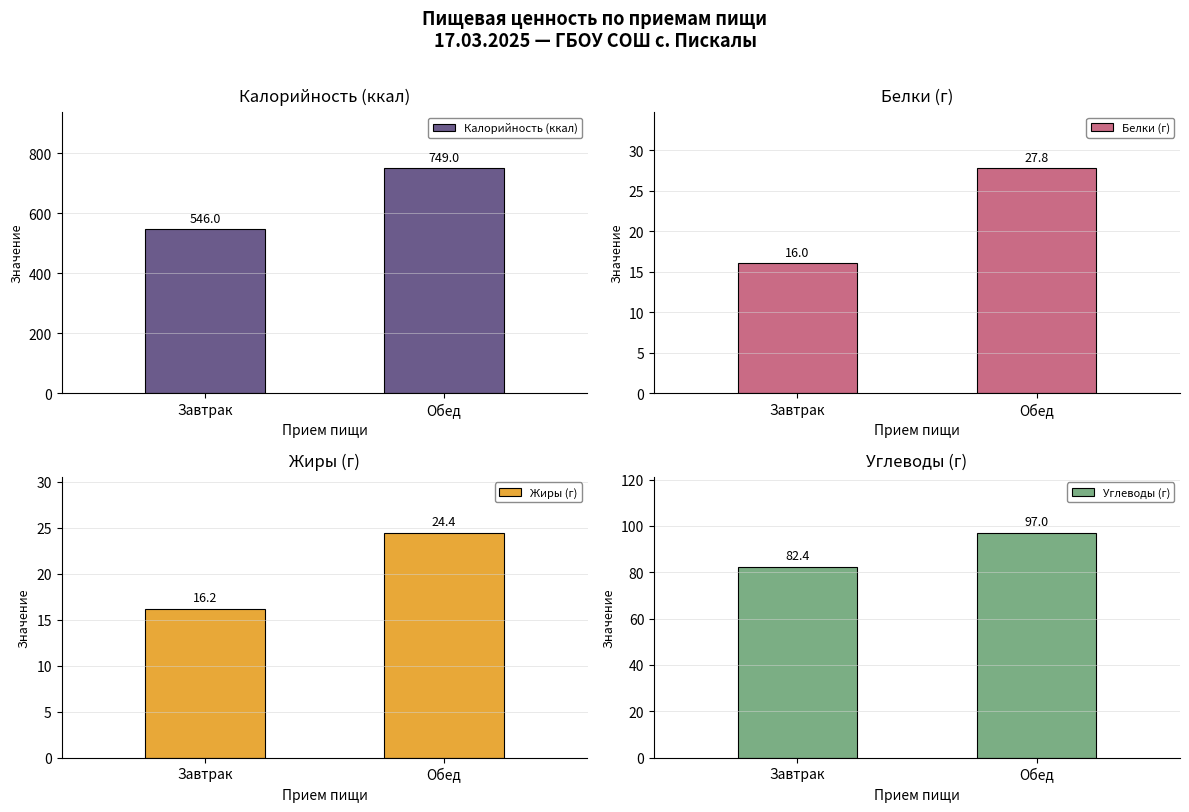

What is the maximum value for Белки (г)?

27.8